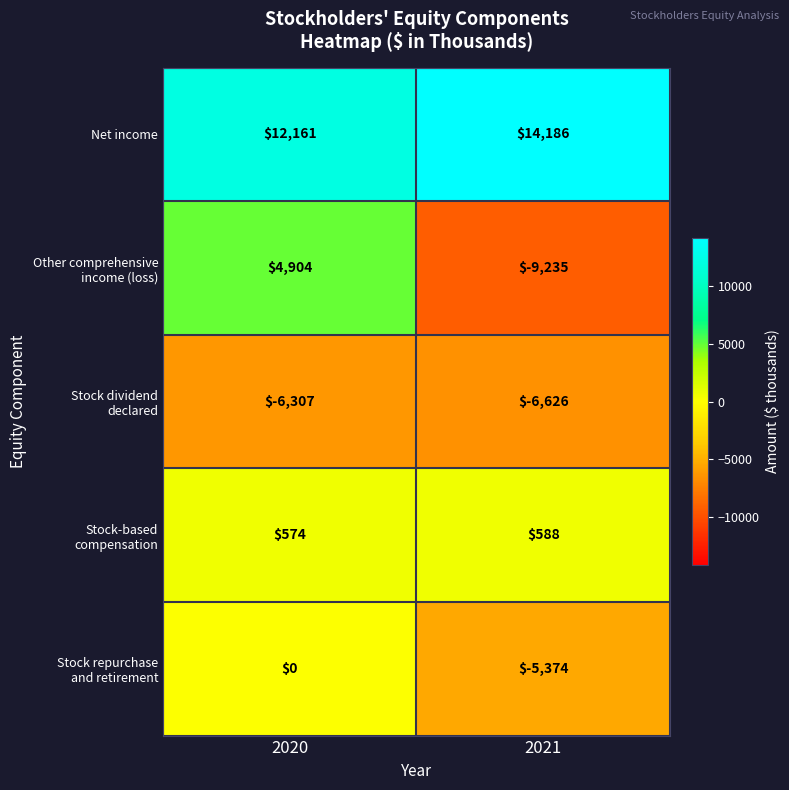

What is the maximum value shown in the chart?

14186